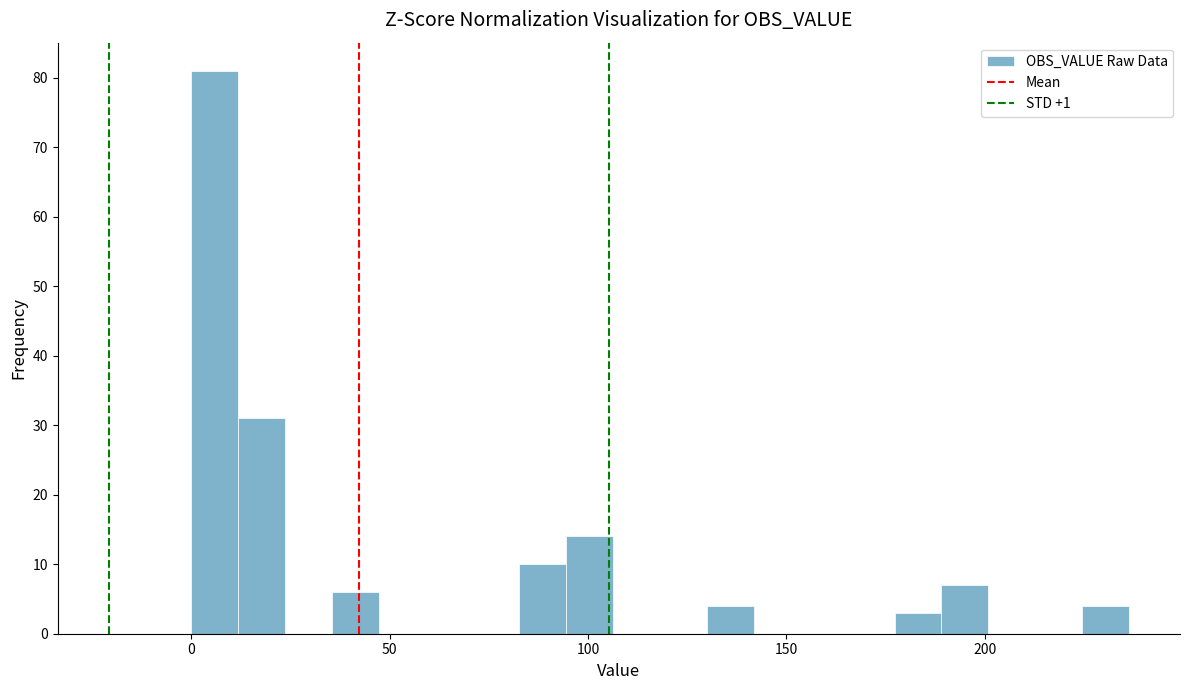

Read against the x-axis, roughly where is the centre of the tallest bar?

5